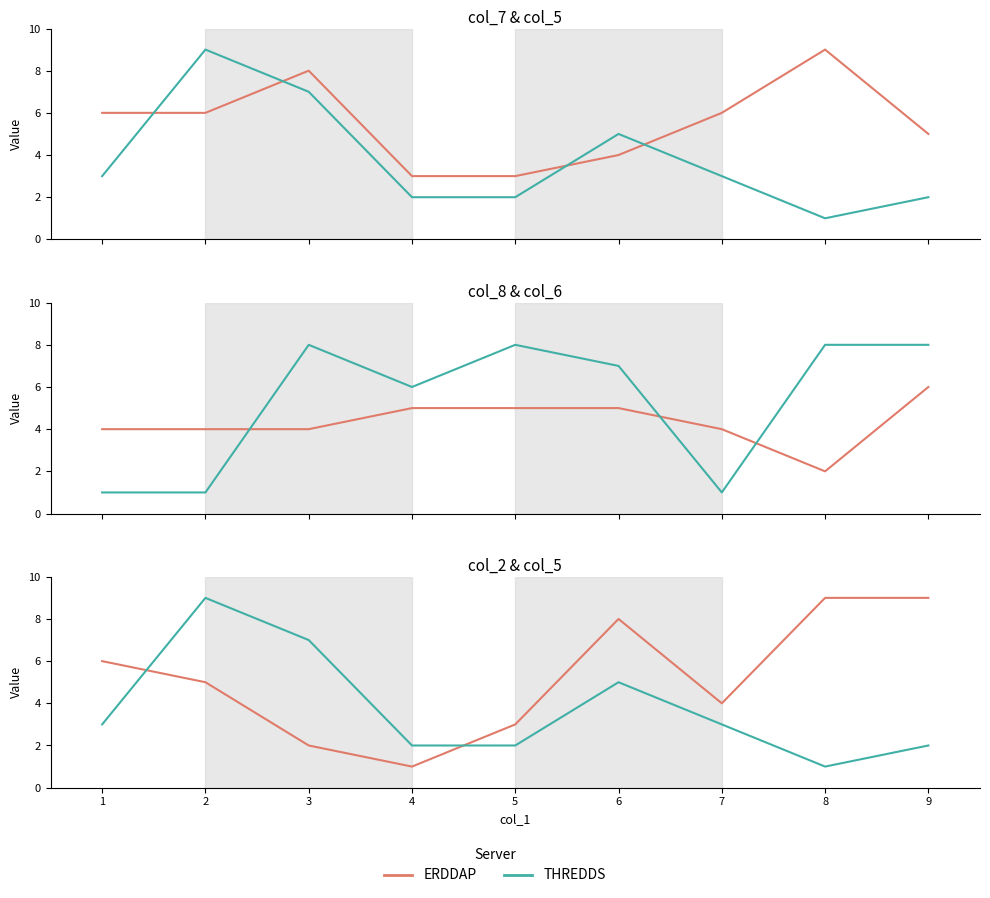

At 4, list the series in order from smallest to largest.

ERDDAP, THREDDS